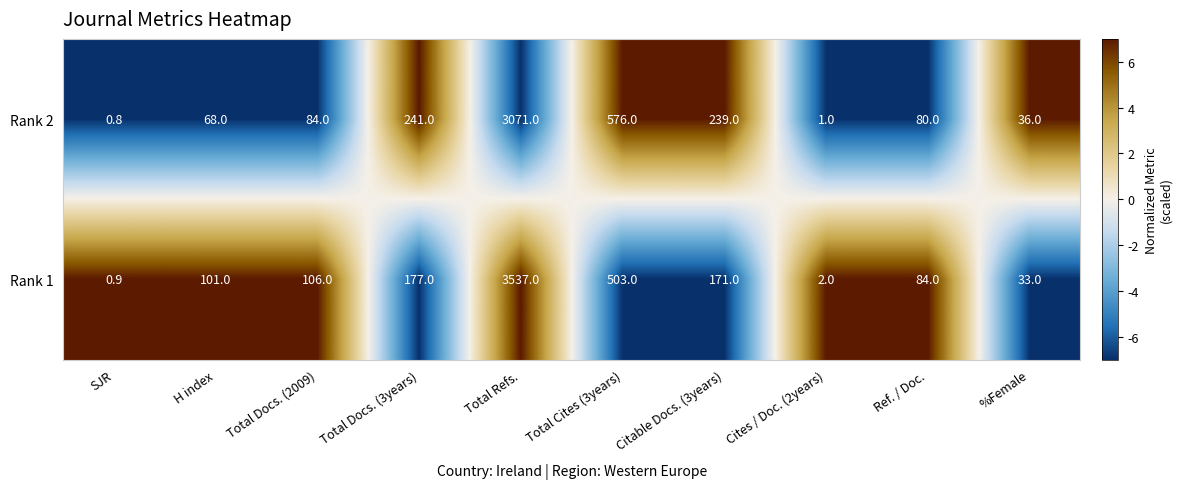

Rank the series by their maximum value, from highest to lowest.

Rank 1, Rank 2